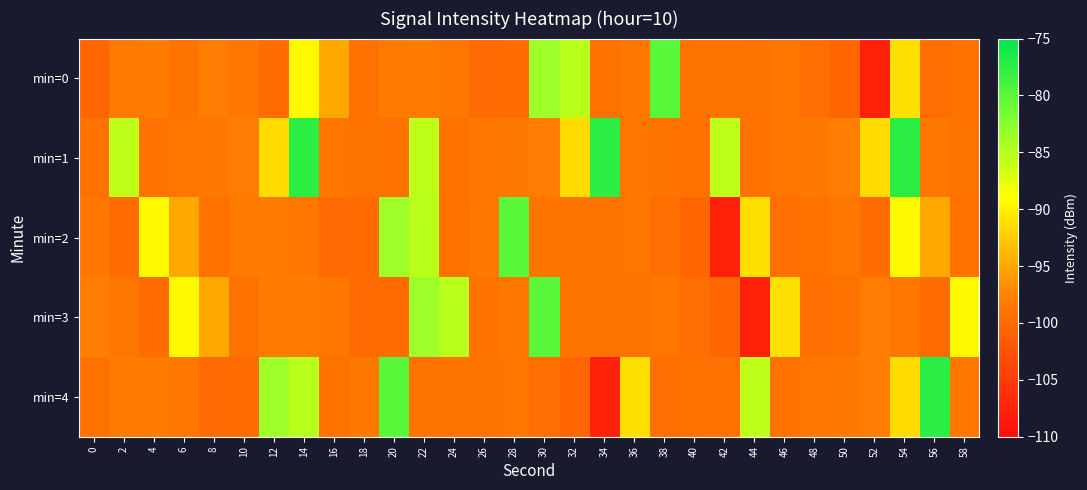

Reading left to right, what are all the values shown in this chart?

min=0: 0=-100.5	2=-98.4	4=-98.0	6=-99.0	8=-97.9	10=-98.6	12=-99.6	14=-89.4	16=-94.8	18=-99.2	20=-98.1	22=-98.0	24=-98.6	26=-99.8	28=-99.7	30=-83.7	32=-85.1	34=-99.2	36=-98.5	38=-79.9	40=-98.9	42=-98.8	44=-99.0	46=-98.7	48=-99.5	50=-100.3	52=-107.9	54=-91.1	56=-99.6	58=-99.2
min=1: 0=-99.2	2=-85.5	4=-99.3	6=-98.8	8=-98.4	10=-97.9	12=-91.5	14=-77.4	16=-98.6	18=-99.0	20=-99.2	22=-85.5	24=-99.3	26=-98.8	28=-98.4	30=-97.9	32=-91.5	34=-77.4	36=-98.6	38=-99.0	40=-99.2	42=-85.5	44=-99.3	46=-98.8	48=-98.4	50=-97.9	52=-91.5	54=-77.4	56=-98.6	58=-99.0
min=2: 0=-98.6	2=-99.6	4=-89.4	6=-94.8	8=-99.2	10=-98.1	12=-98.0	14=-98.6	16=-99.8	18=-99.7	20=-83.7	22=-85.1	24=-99.2	26=-98.5	28=-79.9	30=-98.9	32=-98.8	34=-99.0	36=-98.7	38=-99.5	40=-100.3	42=-107.9	44=-91.1	46=-99.6	48=-99.2	50=-98.6	52=-99.6	54=-89.4	56=-94.8	58=-99.2
min=3: 0=-97.9	2=-98.6	4=-99.6	6=-89.4	8=-94.8	10=-99.2	12=-98.1	14=-98.0	16=-98.6	18=-99.8	20=-99.7	22=-83.7	24=-85.1	26=-99.2	28=-98.5	30=-79.9	32=-98.9	34=-98.8	36=-99.0	38=-98.7	40=-99.5	42=-100.3	44=-107.9	46=-91.1	48=-99.6	50=-99.2	52=-97.9	54=-98.6	56=-99.6	58=-89.4
min=4: 0=-99.2	2=-98.1	4=-98.0	6=-98.6	8=-99.8	10=-99.7	12=-83.7	14=-85.1	16=-99.2	18=-98.5	20=-79.9	22=-98.9	24=-98.8	26=-99.0	28=-98.7	30=-99.5	32=-100.3	34=-107.9	36=-91.1	38=-99.6	40=-99.2	42=-99.2	44=-85.5	46=-99.3	48=-98.8	50=-98.4	52=-97.9	54=-91.5	56=-77.4	58=-98.6